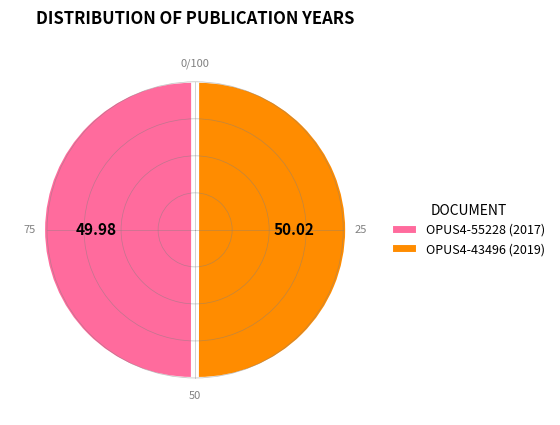

What is the ratio of the value at OPUS4-43496 (2019) to the value at OPUS4-55228 (2017)?

1.0